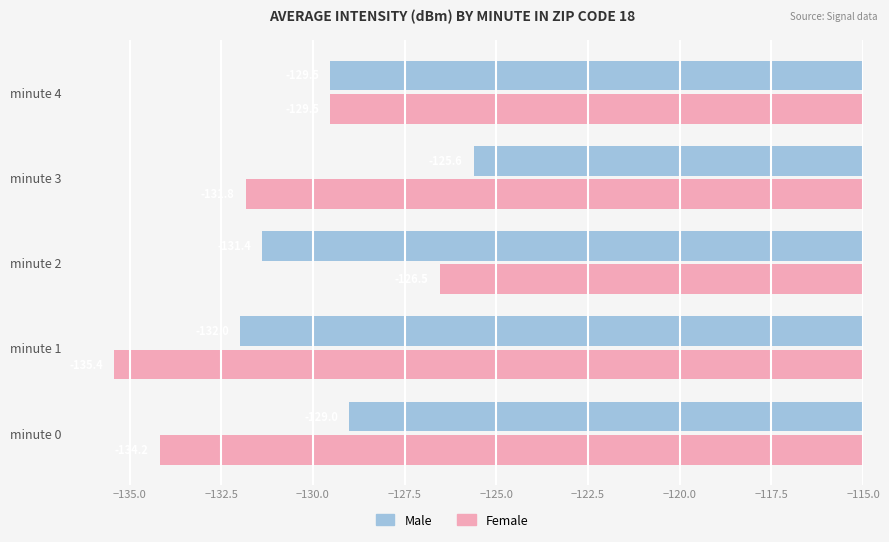

How many data points does each series have?

5